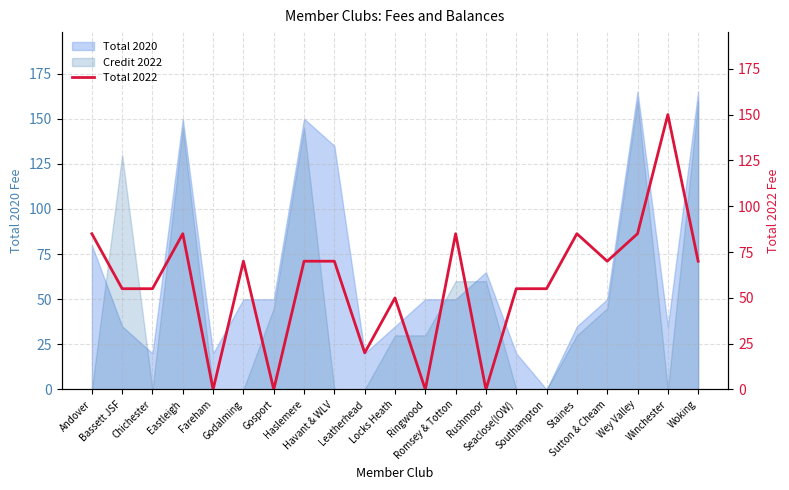

Rank the categories by value from lowest to highest.

Fareham, Gosport, Ringwood, Rushmoor, Leatherhead, Locks Heath, Bassett JSF, Chichester, Seaclose(IOW), Southampton, Godalming, Haslemere, Havant & WLV, Sutton & Cheam, Woking, Andover, Eastleigh, Romsey & Totton, Staines, Wey Valley, Winchester